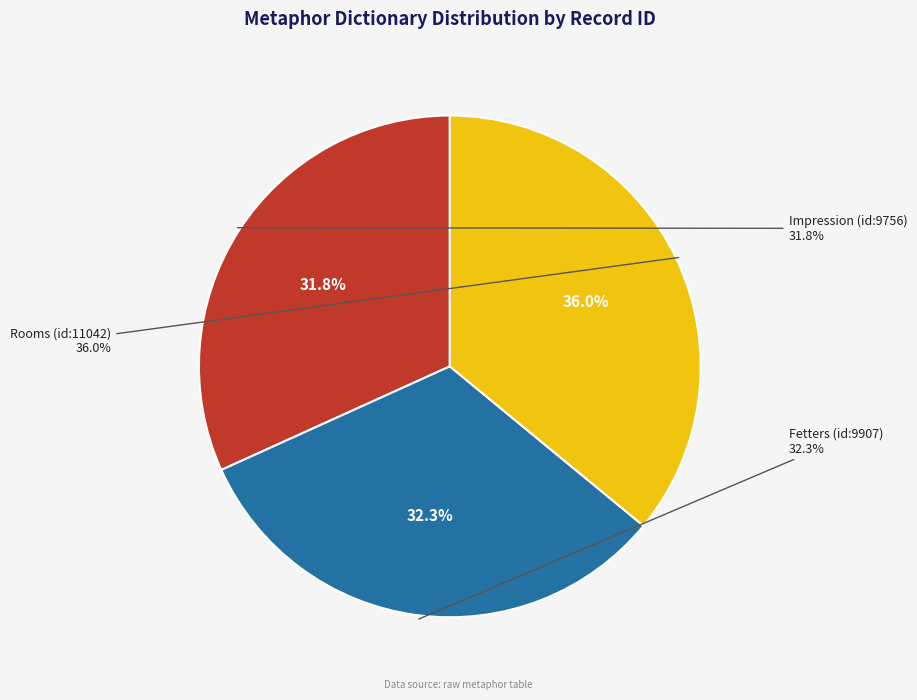

What is the change in value from Fetters (id:9907) to Rooms (id:11042)?

+1135